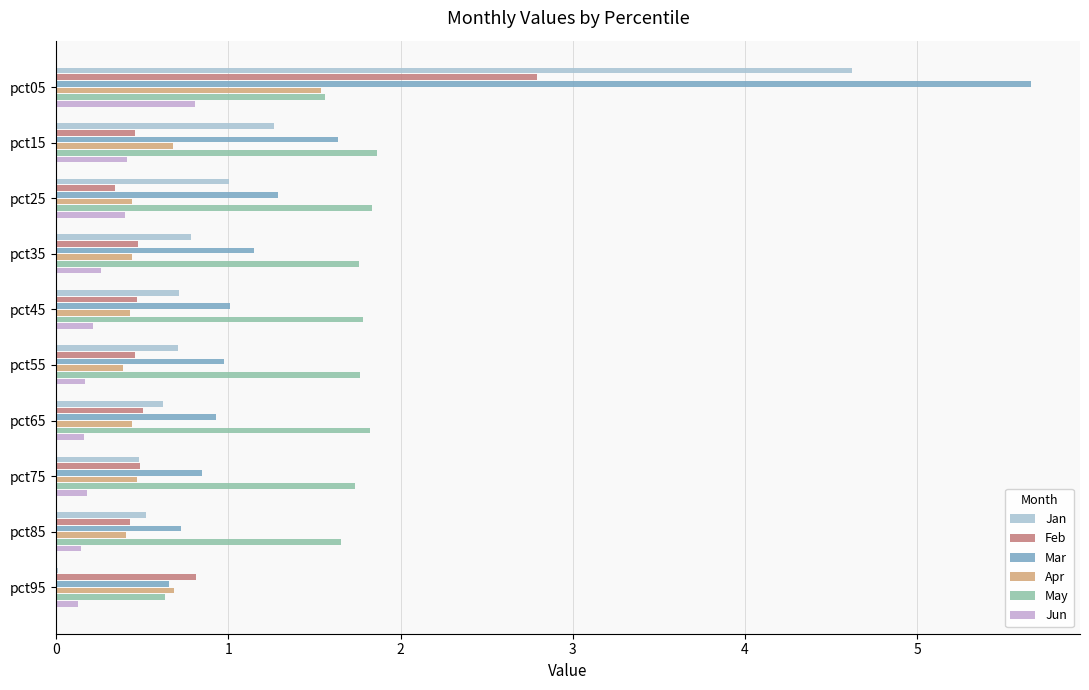

Which series has the largest range (max minus min)?

Mar